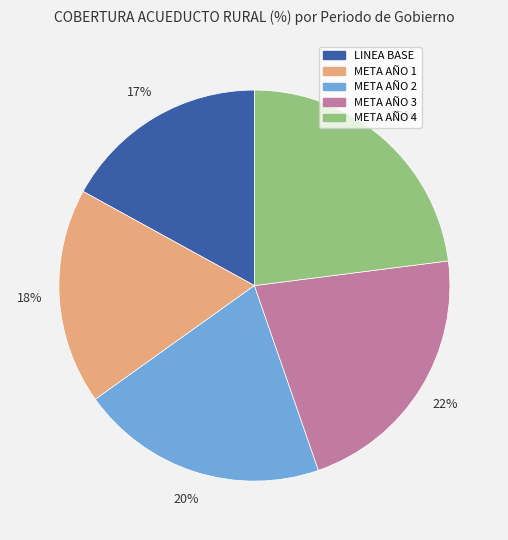

Is the sum of META AÑO 1 and META AÑO 3 greater than half?

No